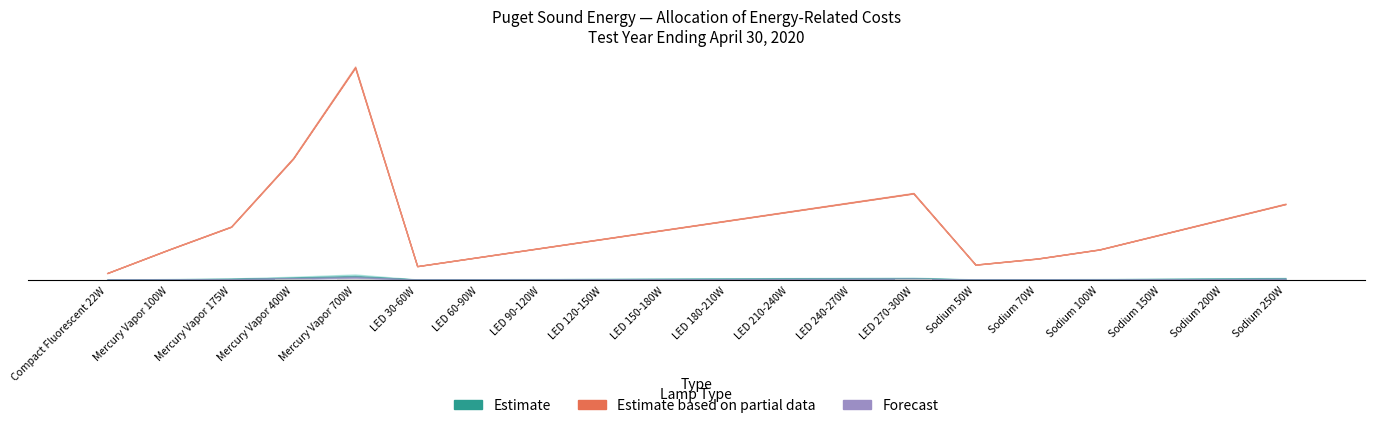

Does the chart contain any negative values?

No